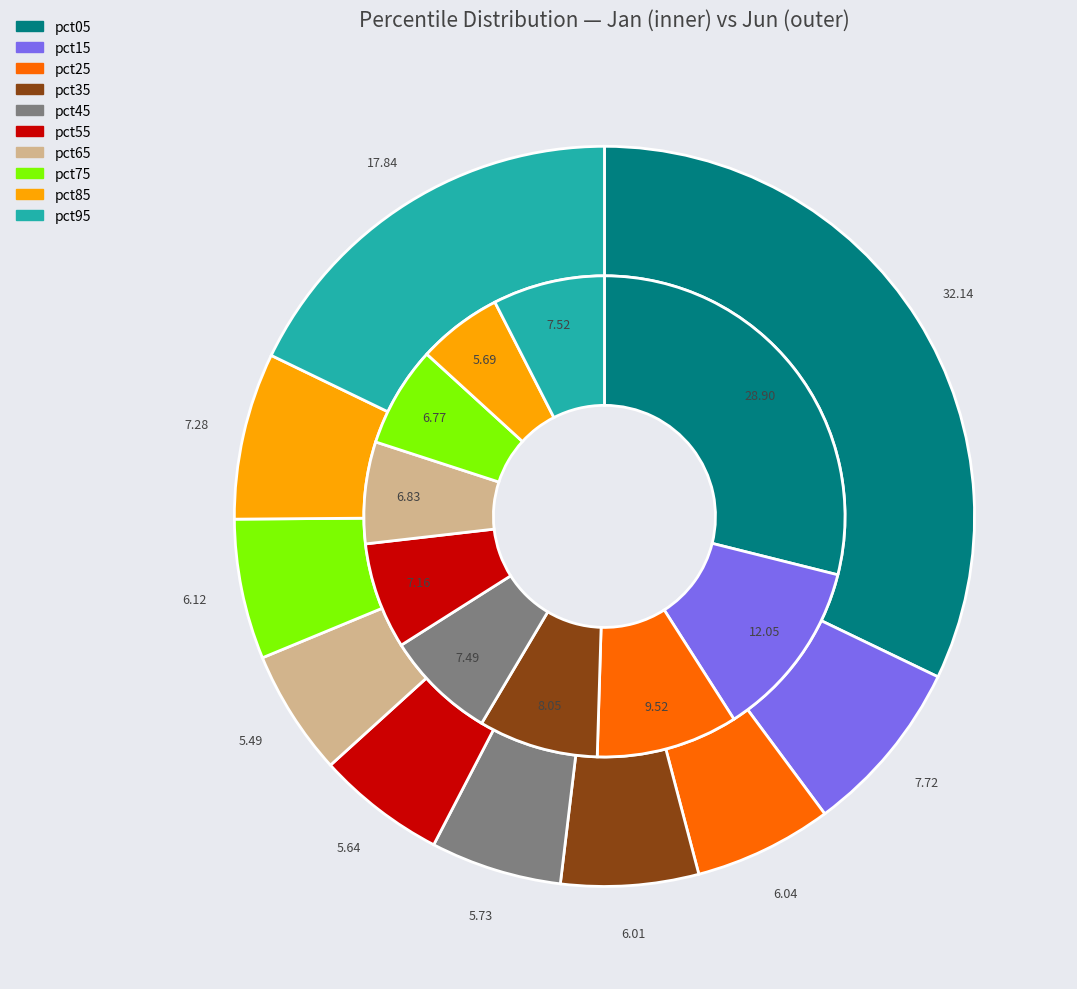

Between 3 and 4, which series saw the biggest shift?

values_jan